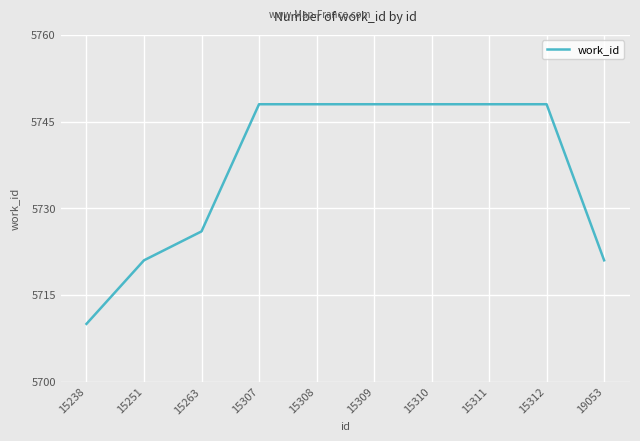

How many lines are shown in the chart?

1